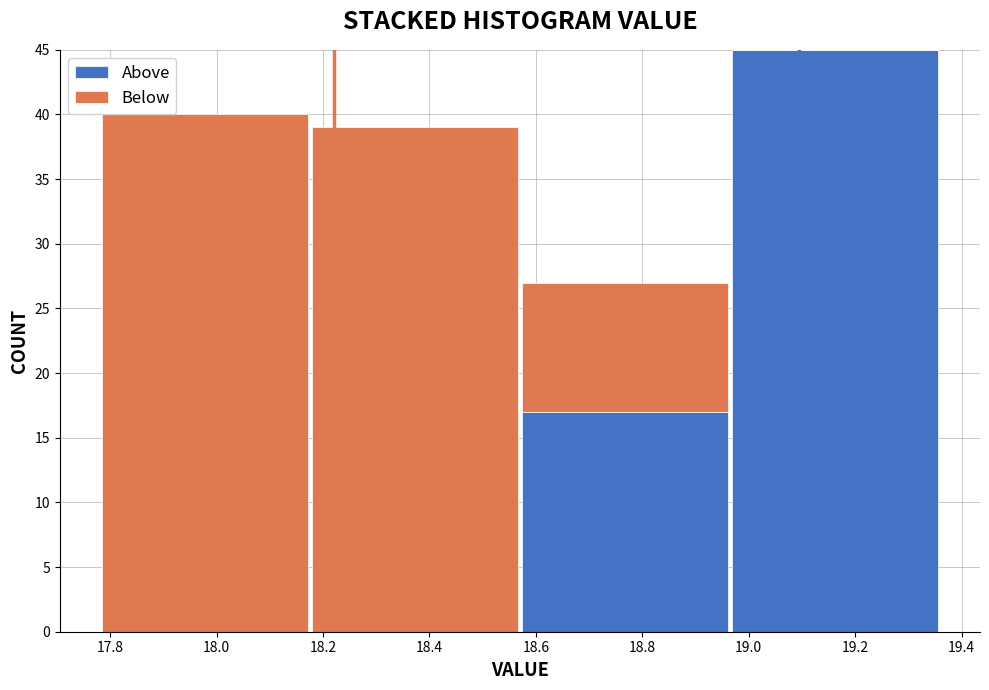

Which range on the x-axis has the tallest stacked bar (by total height)?

18.965 to 19.360